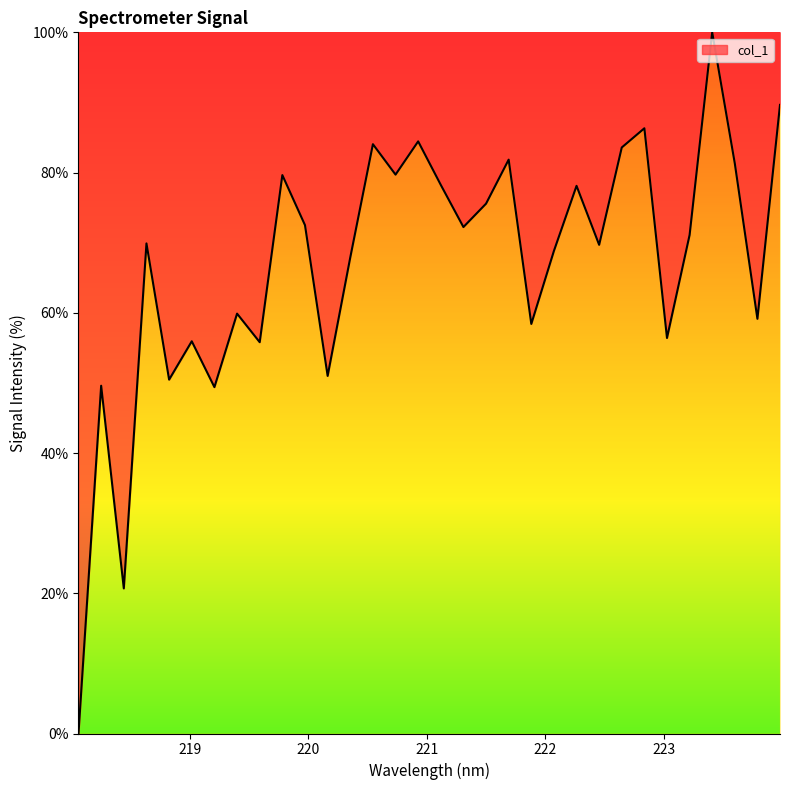

What is the average value?

66.9